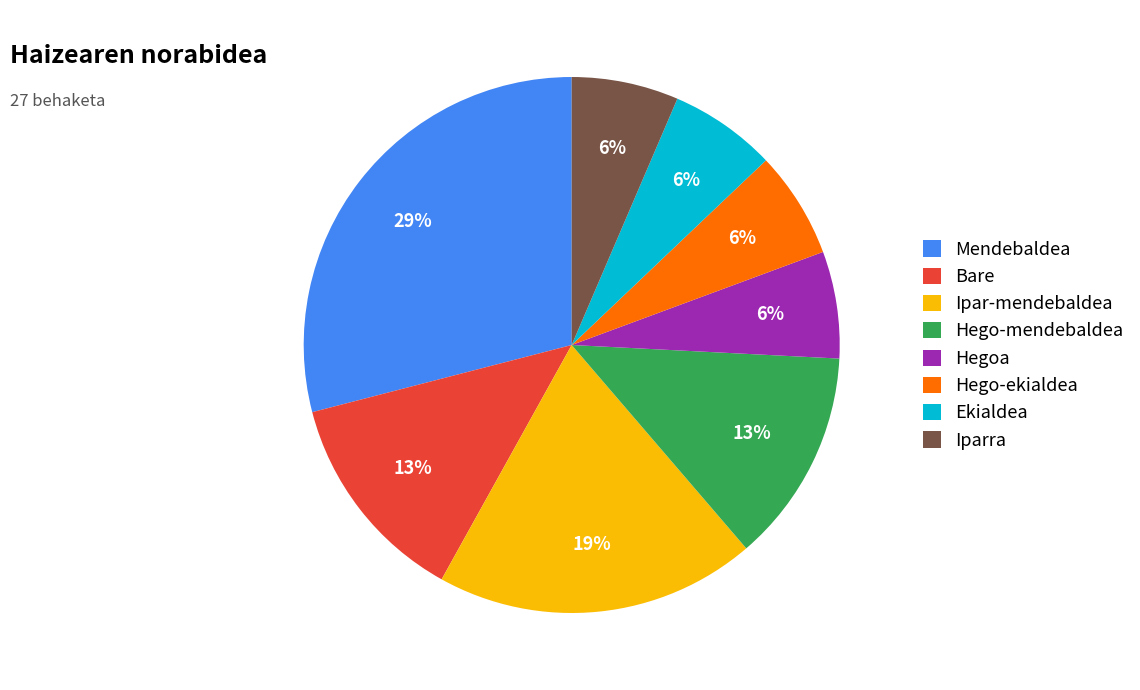

Which category has the biggest portion of the pie?

Mendebaldea